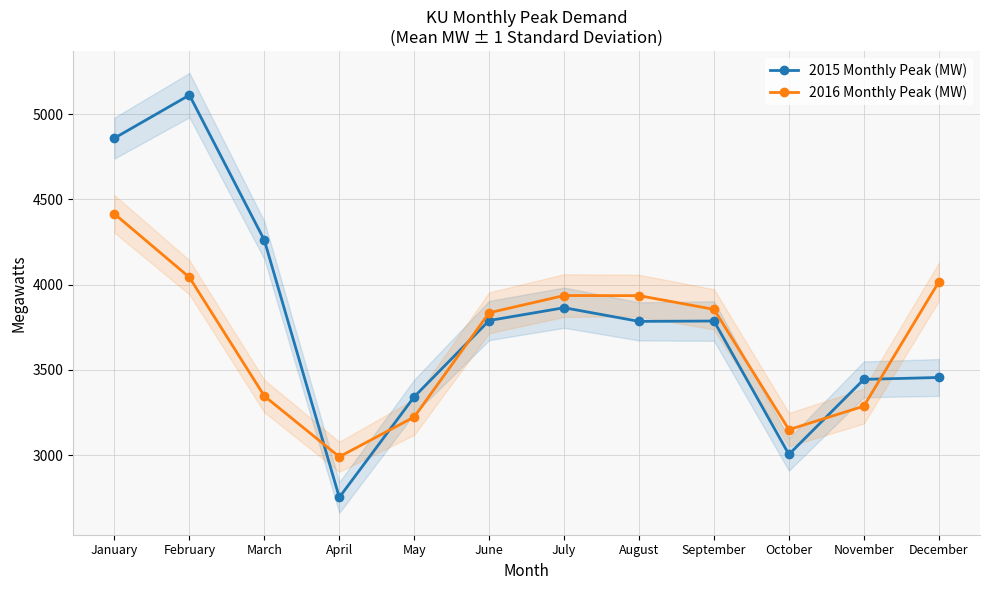

True or false: 2015 Monthly Peak (MW) and 2016 Monthly Peak (MW) cross at least once.

True